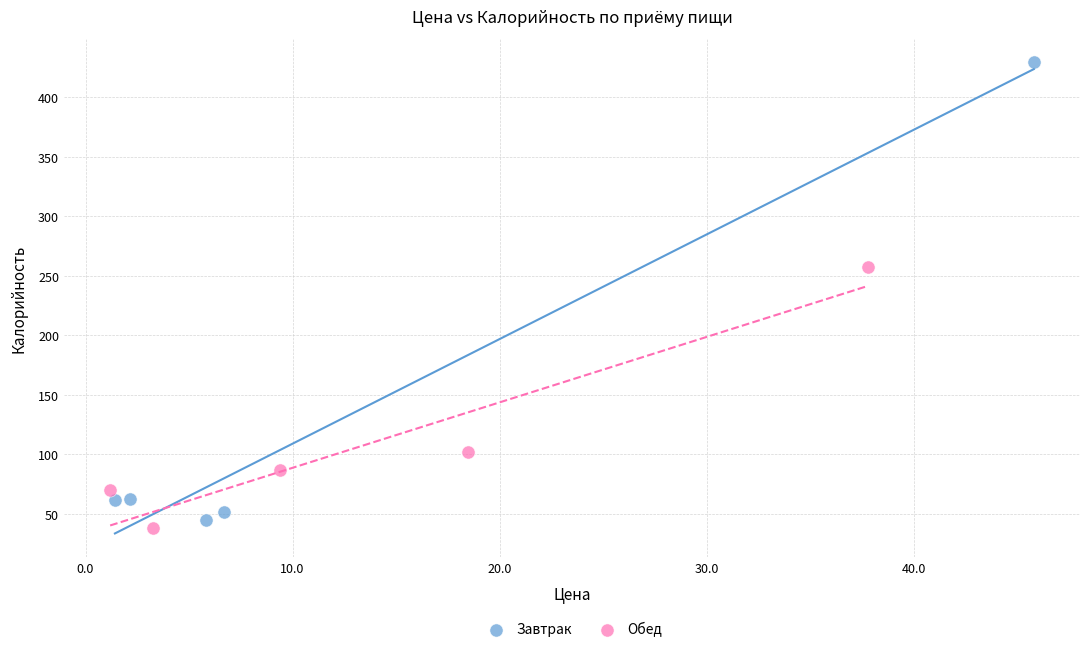

Which series has the largest Y range (max minus min)?

Завтрак